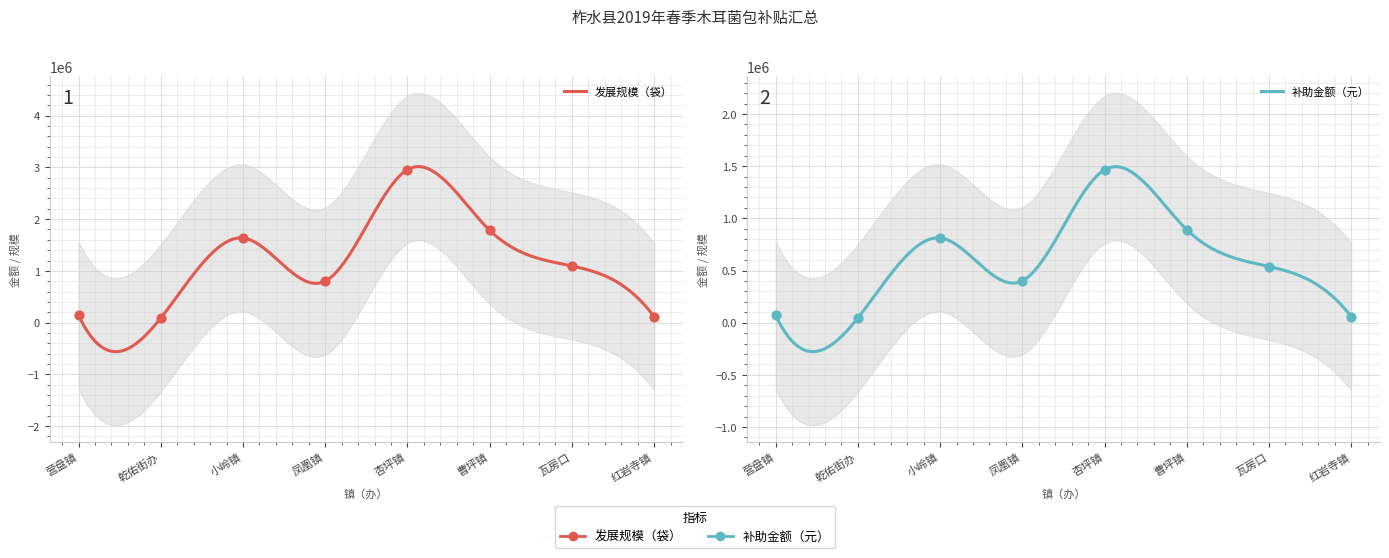

At how many categories does at least one series exceed 2404050?

1